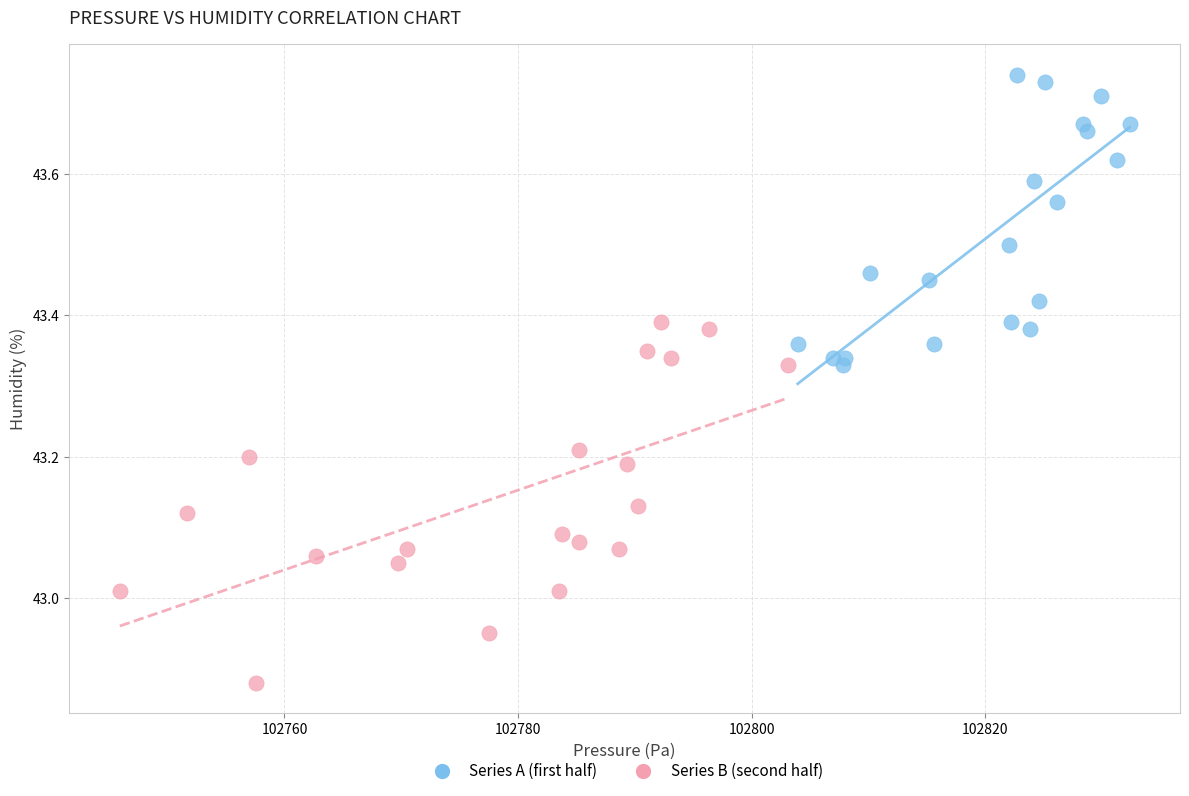

Which series reaches the minimum Y coordinate?

Series B (second half)